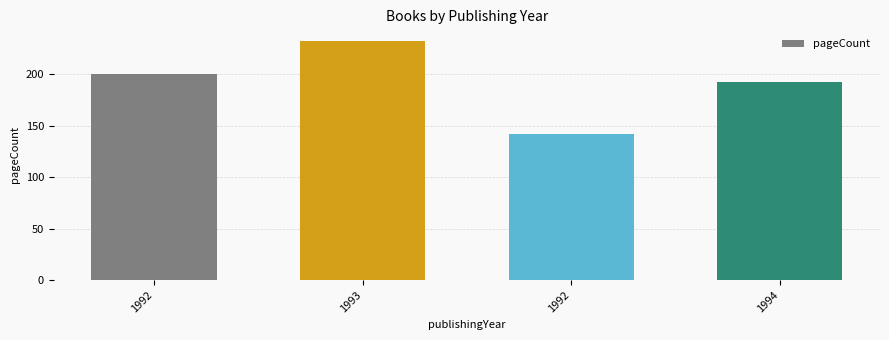

List the labels in order of value, largest first.

1993, 1992, 1994, 1992